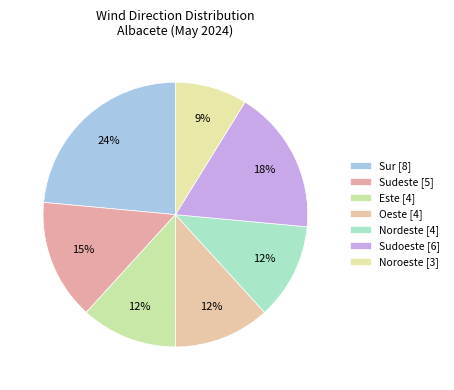

How many segments does this pie chart have?

7